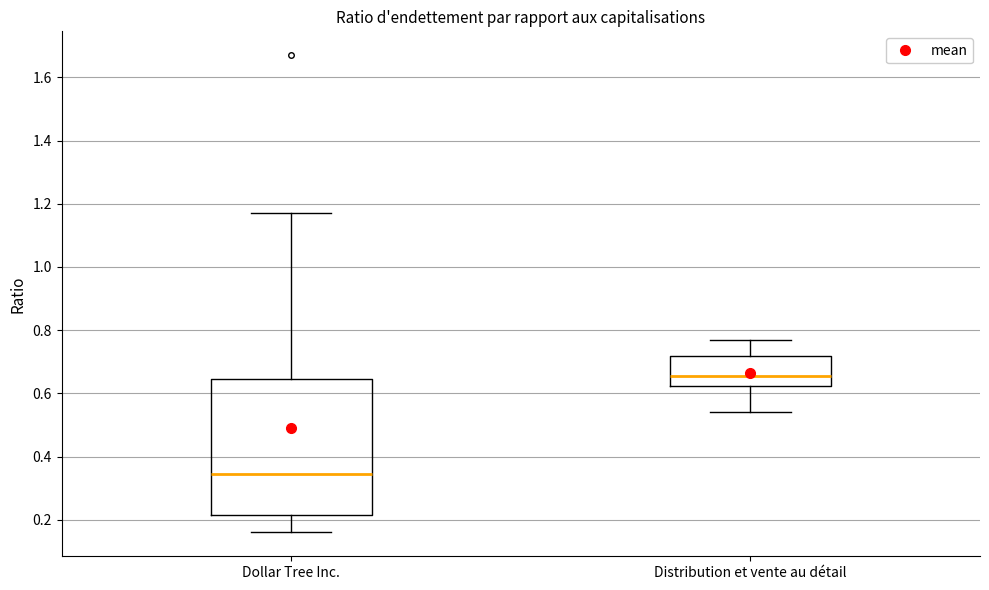

Reading left to right, read every box against the y-axis: the position of its median line, the range the box covers, and the ends of its whiskers. The values are not printed on the chart, so give them approximately, as read against the axis.

Dollar Tree Inc.: median 0.34, box 0.22 to 0.64, whiskers 0.16 to 1.18
Distribution et vente au détail: median 0.66, box 0.62 to 0.72, whiskers 0.54 to 0.78